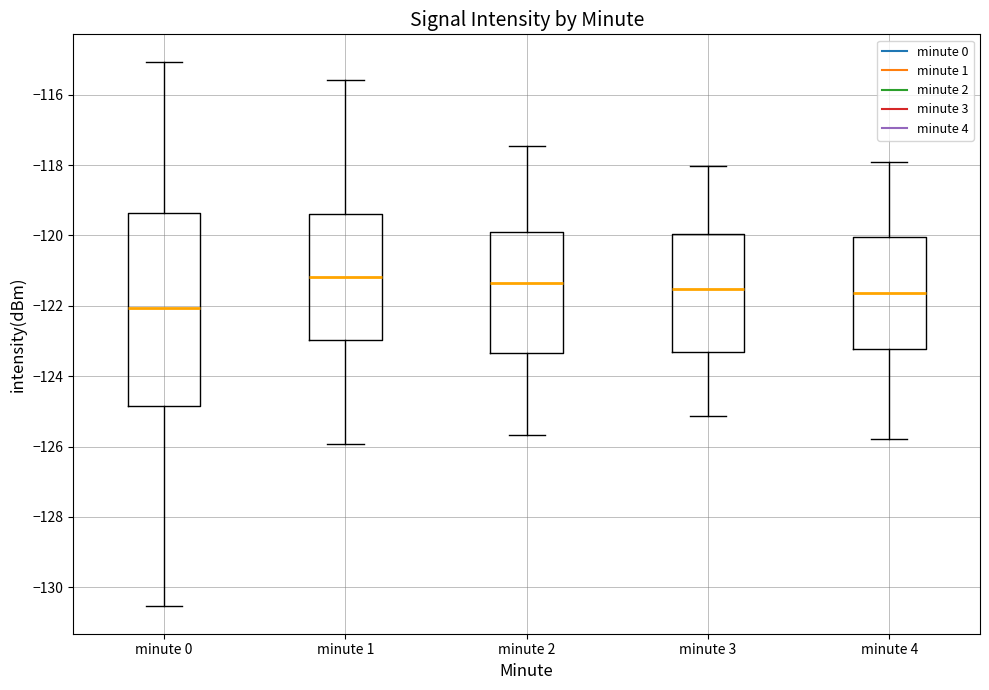

Reading left to right, transcribe this box plot: for each box, give where its median line is, the range the box spans, and where its two whiskers end, as read against the y-axis. The values are not printed on the chart, so give them approximately, as read against the axis.

minute 0: median -122.0, box -124.8 to -119.4, whiskers -130.6 to -115.0
minute 1: median -121.2, box -123.0 to -119.4, whiskers -126.0 to -115.6
minute 2: median -121.4, box -123.4 to -120.0, whiskers -125.6 to -117.4
minute 3: median -121.6, box -123.4 to -120.0, whiskers -125.2 to -118.0
minute 4: median -121.6, box -123.2 to -120.0, whiskers -125.8 to -118.0